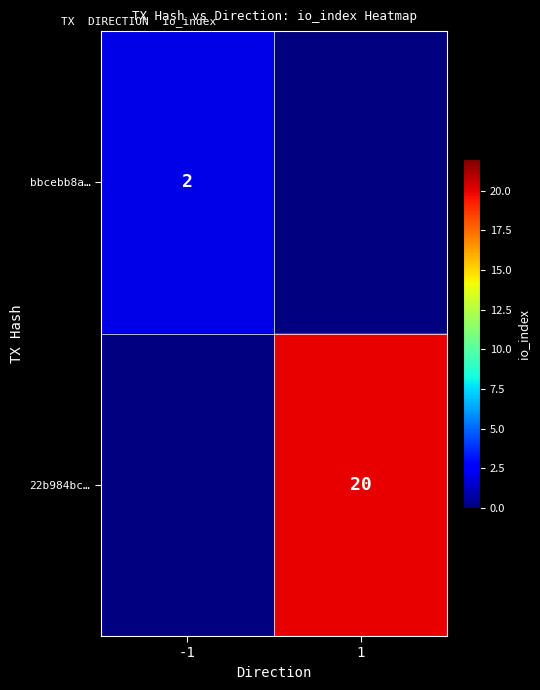

The value of bbcebb8a… at -1 is 2. True or false?

True